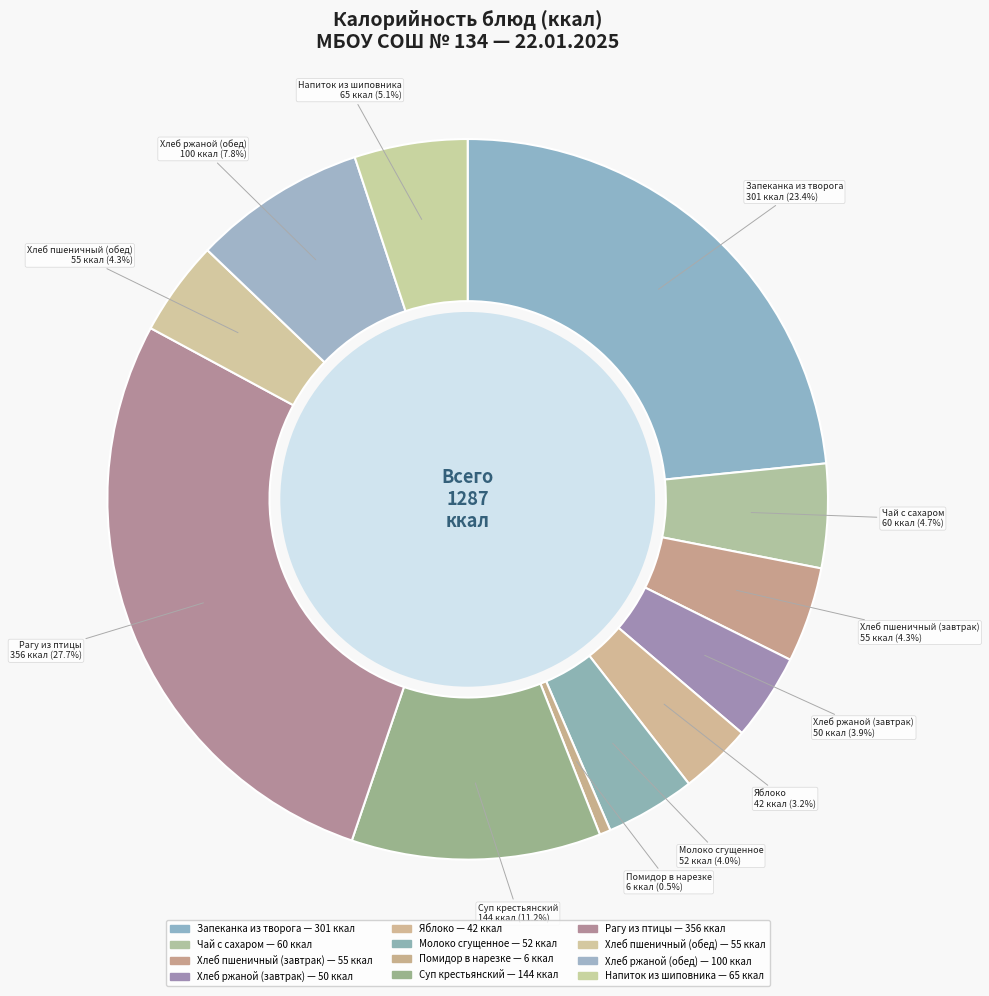

What percentage is NOT represented by Хлеб ржаной (обед)?

92.2%